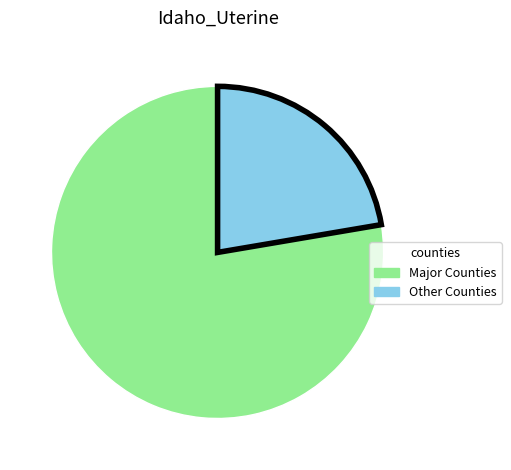

How many segments does this pie chart have?

2